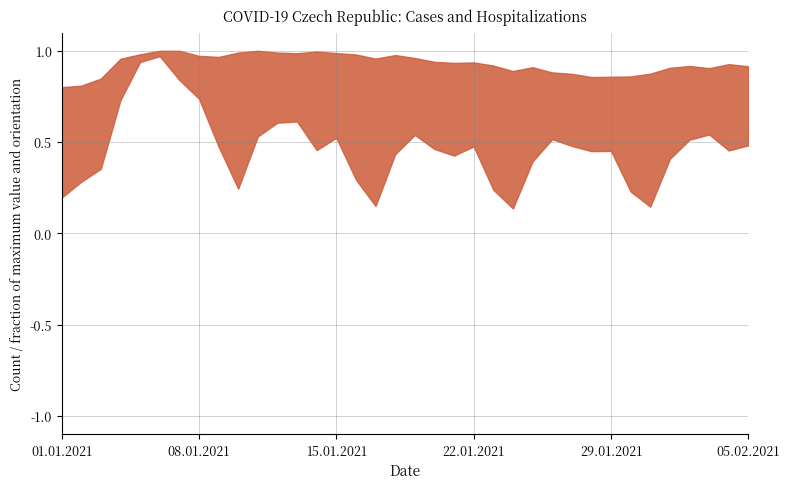

Reading left to right, list all the values displayed in this chart.

Počet nakažených: 0.2	0.3	0.4	0.7	1.0	1.0	0.8	0.7	0.5	0.2	0.5	0.6	0.6	0.5	0.5	0.3	0.1	0.4	0.5	0.5	0.4	0.5	0.2	0.1	0.4	0.5	0.5	0.5	0.5	0.2	0.1	0.4	0.5	0.5	0.5	0.5
Počet aktuálně hospitalizovaných (včetně reinfekcí): 0.7	0.8	0.8	1.0	1.0	1.0	1.0	1.0	0.9	0.9	1.0	1.0	1.0	1.0	0.9	0.9	0.9	0.9	0.9	0.9	0.8	0.8	0.8	0.8	0.8	0.8	0.8	0.8	0.8	0.7	0.7	0.8	0.8	0.8	0.8	0.8
Nakažení neočkovaní: 0.2	0.3	0.4	0.7	1.0	1.0	0.8	0.7	0.5	0.2	0.5	0.6	0.6	0.5	0.5	0.3	0.1	0.4	0.5	0.5	0.4	0.5	0.2	0.1	0.4	0.5	0.5	0.5	0.5	0.2	0.1	0.4	0.5	0.5	0.5	0.5
Počet aktuálně hospitalizovaných (bez reinfekcí): 0.8	0.8	0.8	1.0	1.0	1.0	1.0	1.0	0.9	0.9	1.0	1.0	1.0	1.0	0.9	0.9	0.9	0.9	0.9	0.9	0.8	0.8	0.8	0.8	0.8	0.8	0.8	0.8	0.8	0.7	0.7	0.8	0.8	0.8	0.8	0.8
Aktuálně hospitalizovaní neočkovaní: 0.8	0.8	0.8	1.0	1.0	1.0	1.0	1.0	0.9	0.9	1.0	1.0	1.0	1.0	0.9	0.9	0.9	0.9	0.9	0.9	0.8	0.8	0.8	0.8	0.8	0.8	0.8	0.8	0.8	0.7	0.7	0.8	0.8	0.8	0.8	0.8
Počet aktuálně hospitalizovaných na JIP: 0.8	0.8	0.8	0.9	0.9	1.0	1.0	1.0	1.0	1.0	1.0	1.0	1.0	1.0	1.0	1.0	1.0	1.0	1.0	0.9	0.9	0.9	0.9	0.9	0.9	0.9	0.9	0.9	0.9	0.9	0.9	0.9	0.9	0.9	0.9	0.9